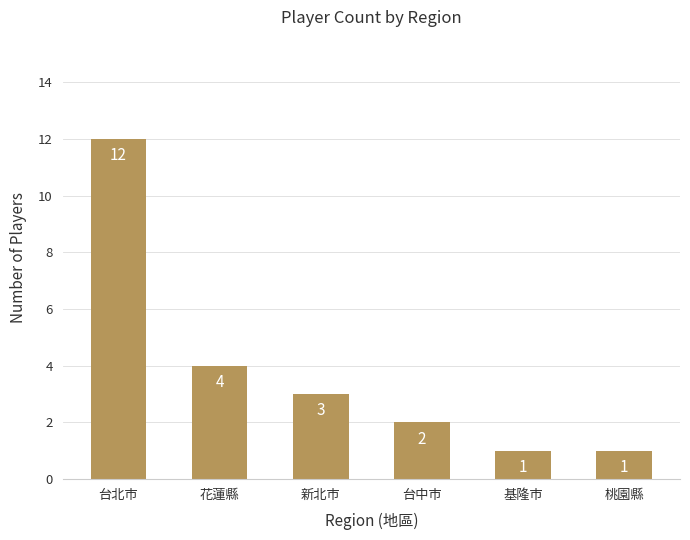

Is it true that the value at 台北市 is 17?

False